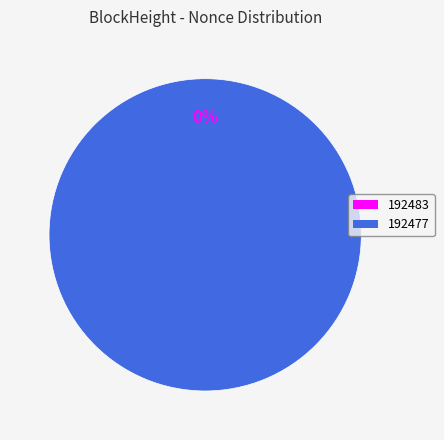

What percentage is the 192477 slice, to the nearest percent?

100%